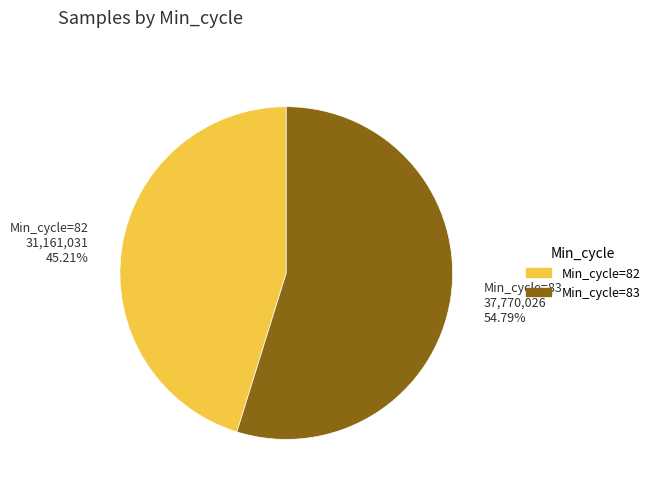

Is there a majority slice in this chart?

Yes